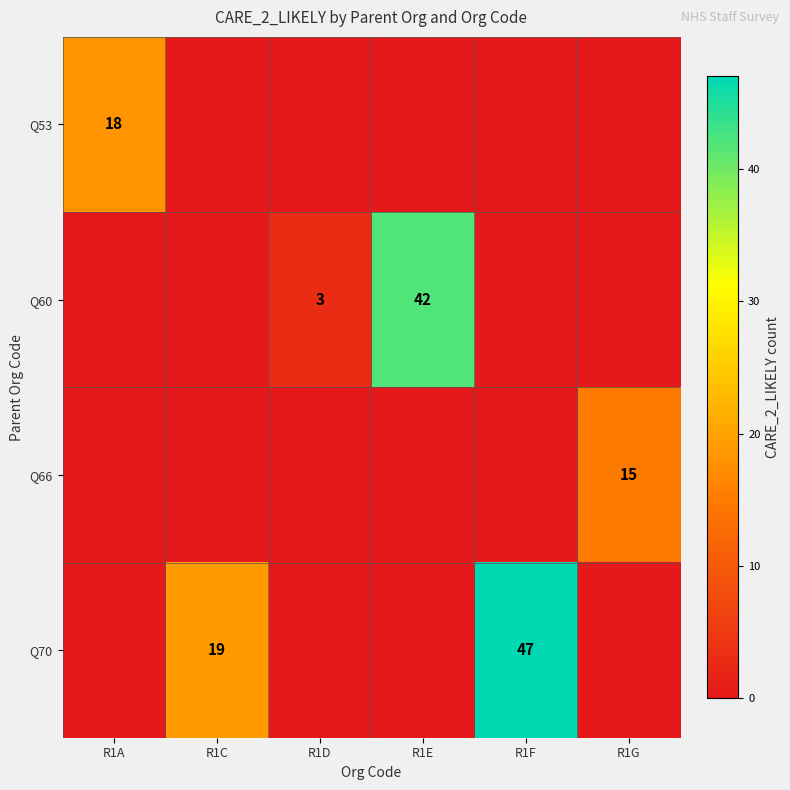

The Q60 series shows 2 at R1D. True or false?

False